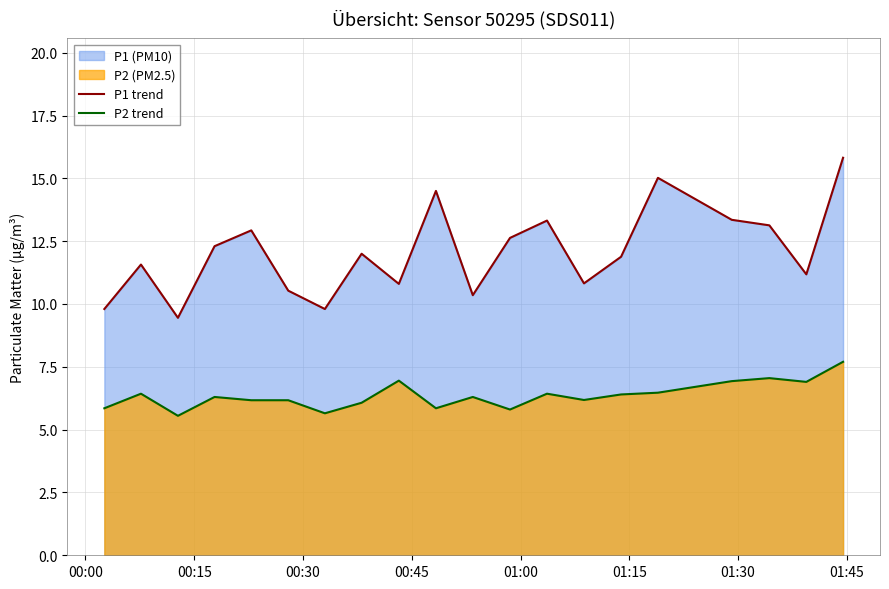

Which series has the largest total across all categories?

P1 trend